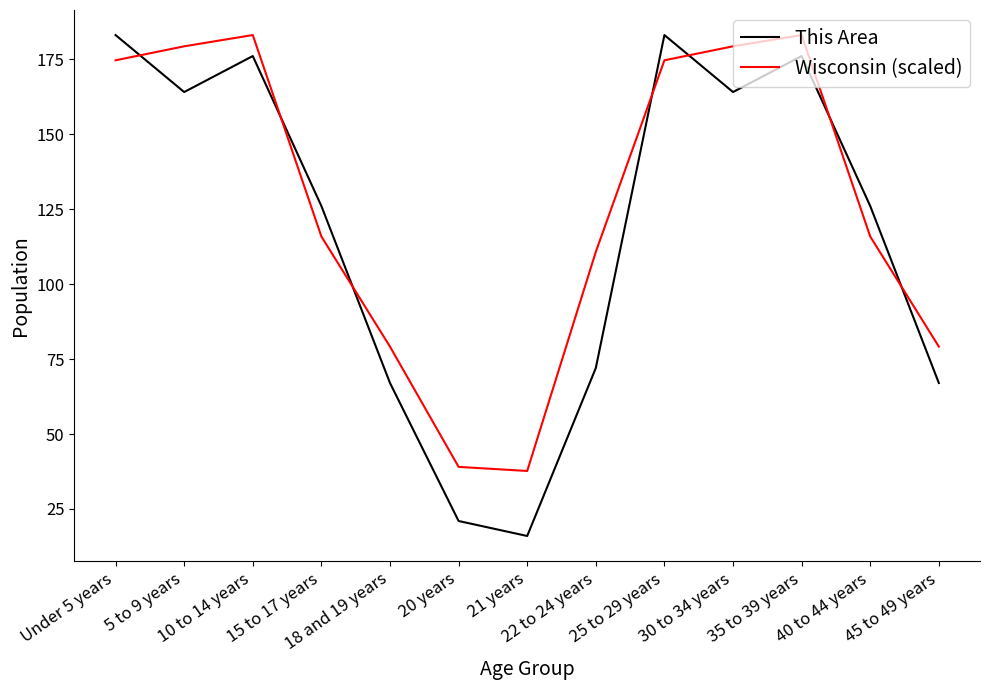

Does the chart have visible grid lines?

No